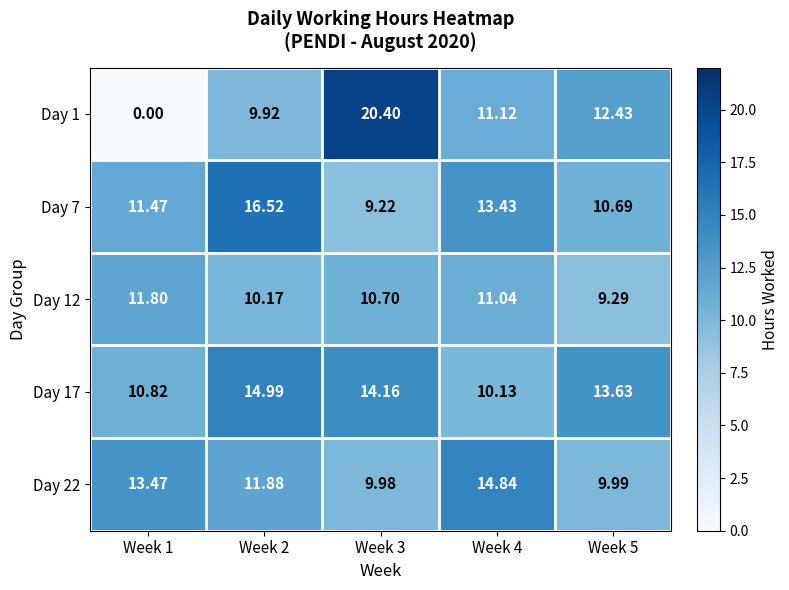

Which series has the largest total across all categories?

Day 17